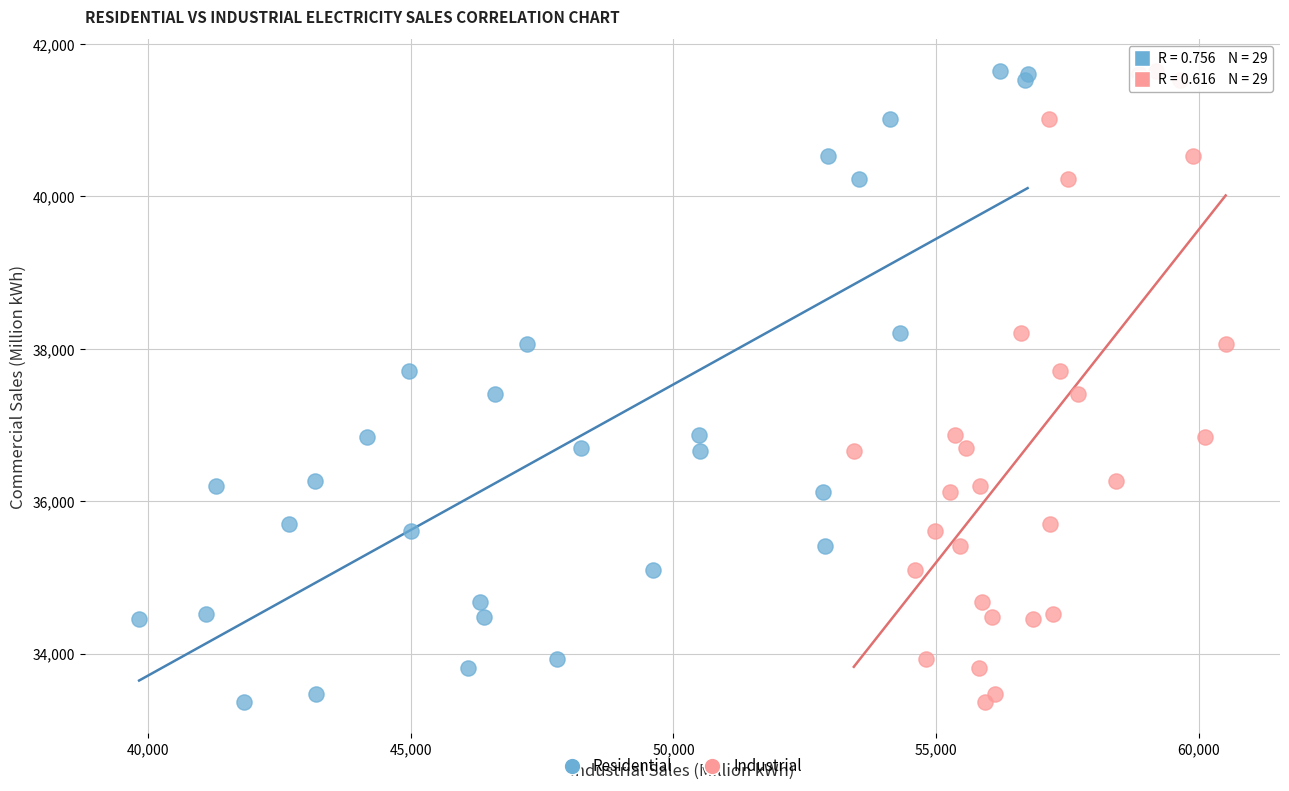

What are all the series names shown in the legend?

Residential, Industrial